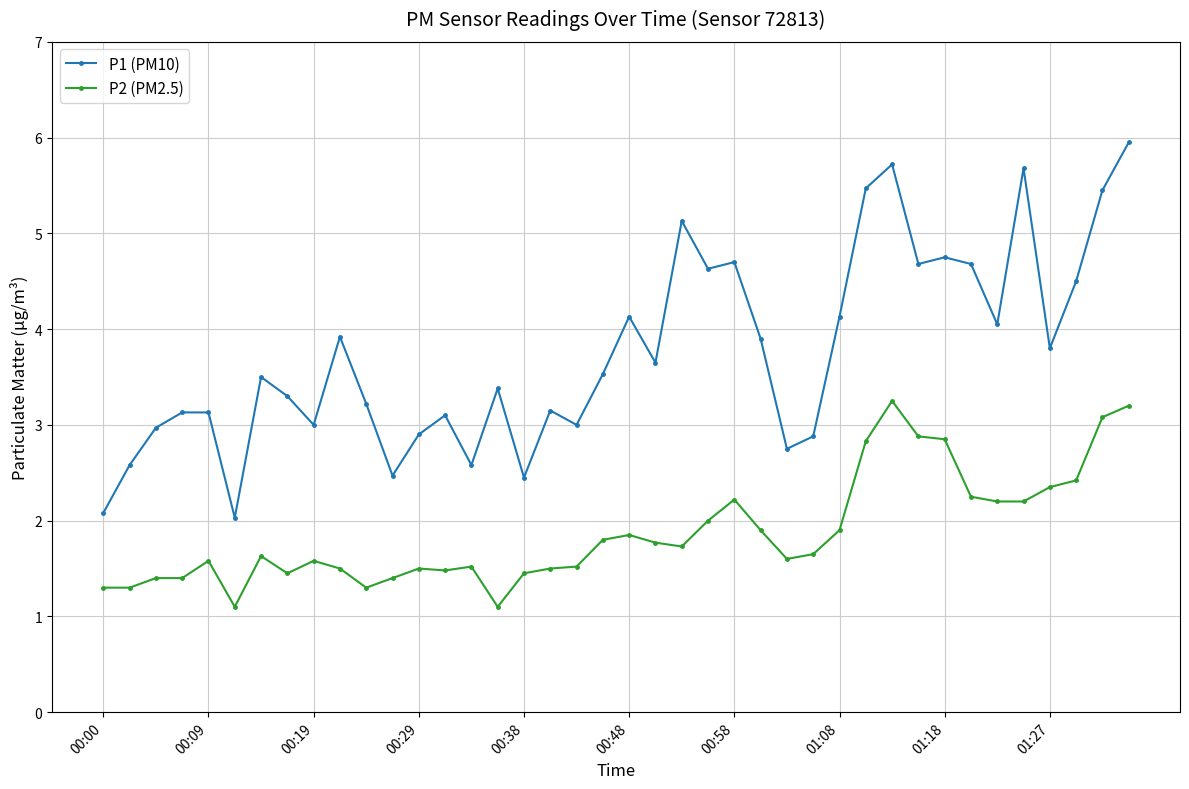

What is the value of the P2 (PM2.5) point at the 2nd from the left?

1.3